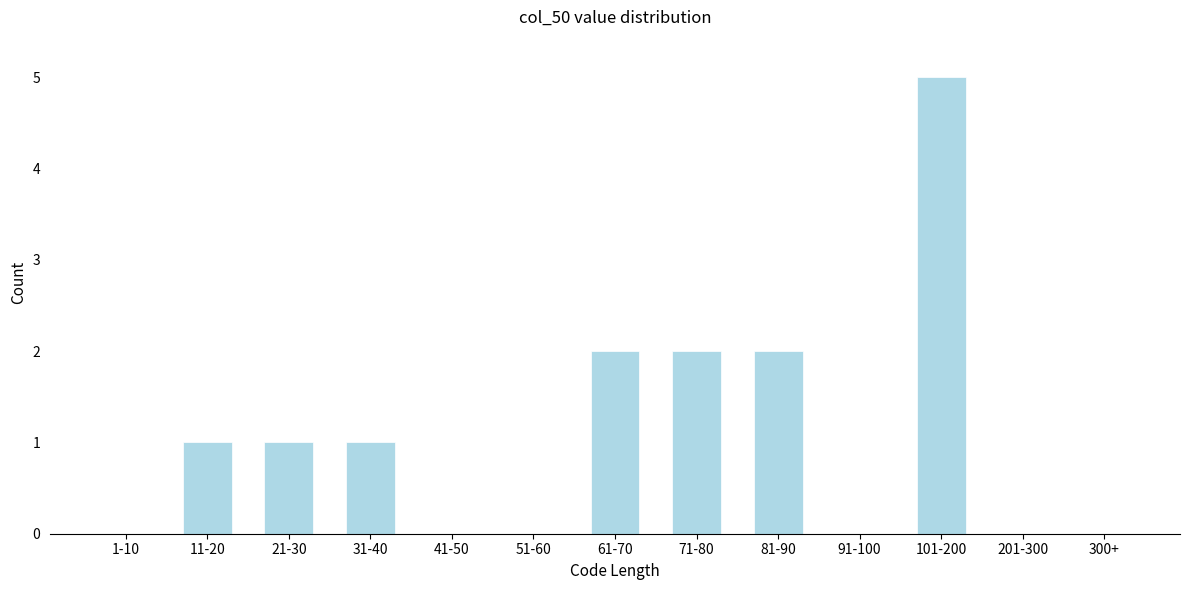

Reading left to right, extract all data points from this chart.

1-10=0	11-20=1	21-30=1	31-40=1	41-50=0	51-60=0	61-70=2	71-80=2	81-90=2	91-100=0	101-200=5	201-300=0	300+=0